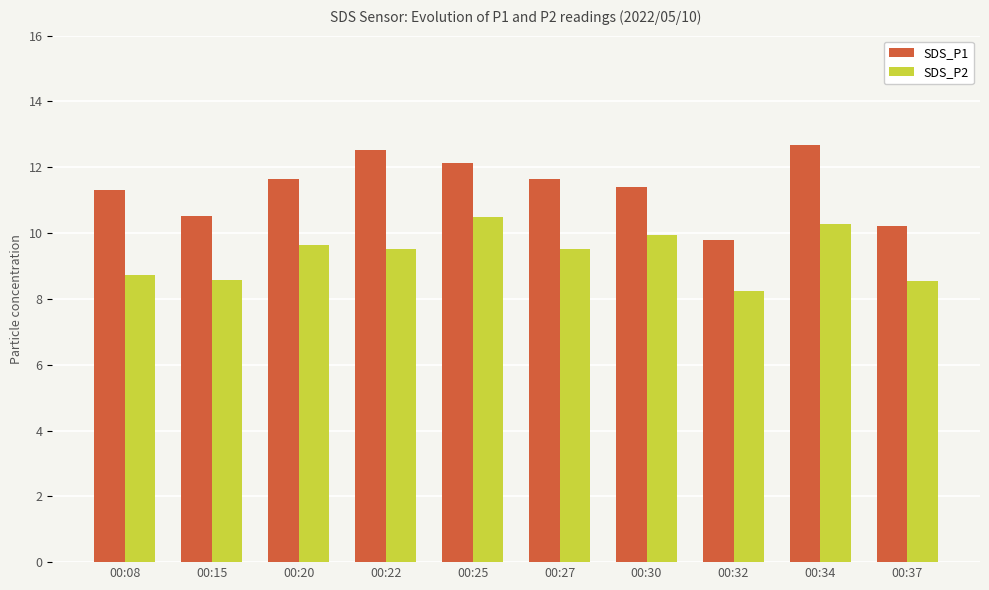

List the series in order of their peak value, lowest first.

SDS_P2, SDS_P1